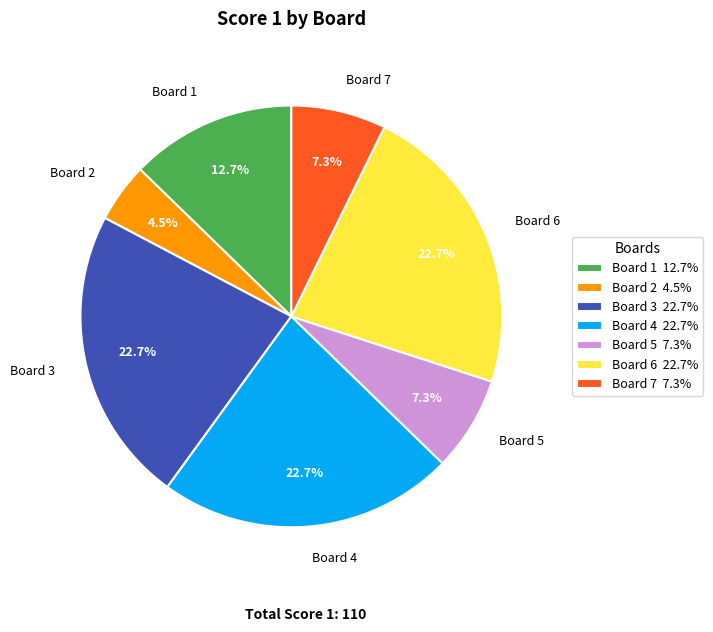

Between Board 1 and Board 6, which is larger?

Board 6